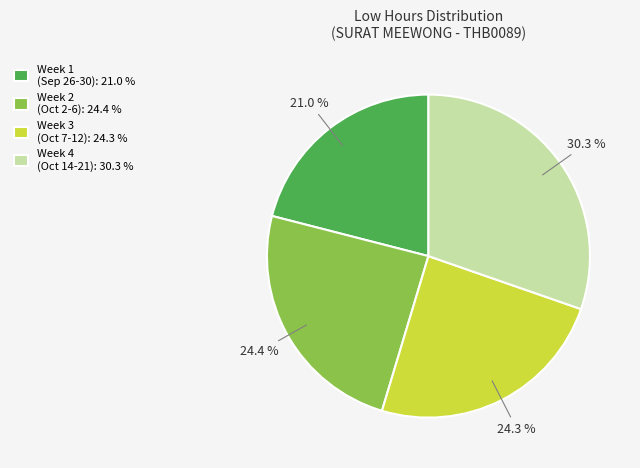

What is the largest slice in the pie chart?

Week 4 (Oct 14-21): 30.3 %